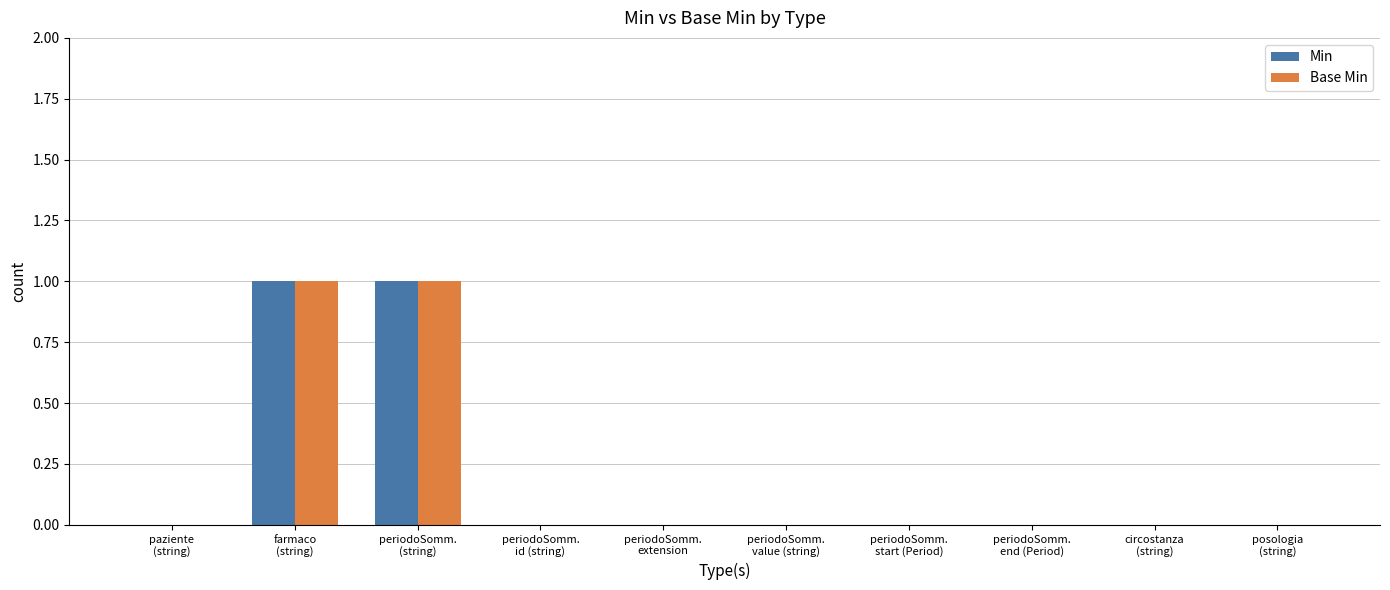

How many data points does each series have?

10